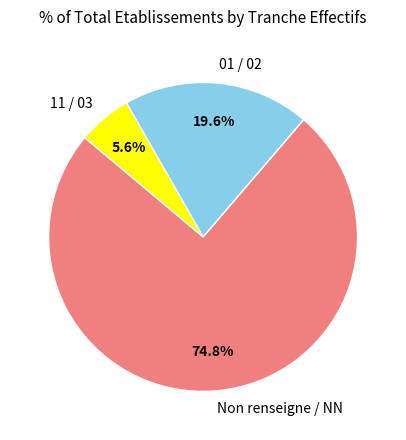

What is the largest slice in the pie chart?

Non renseigne / NN